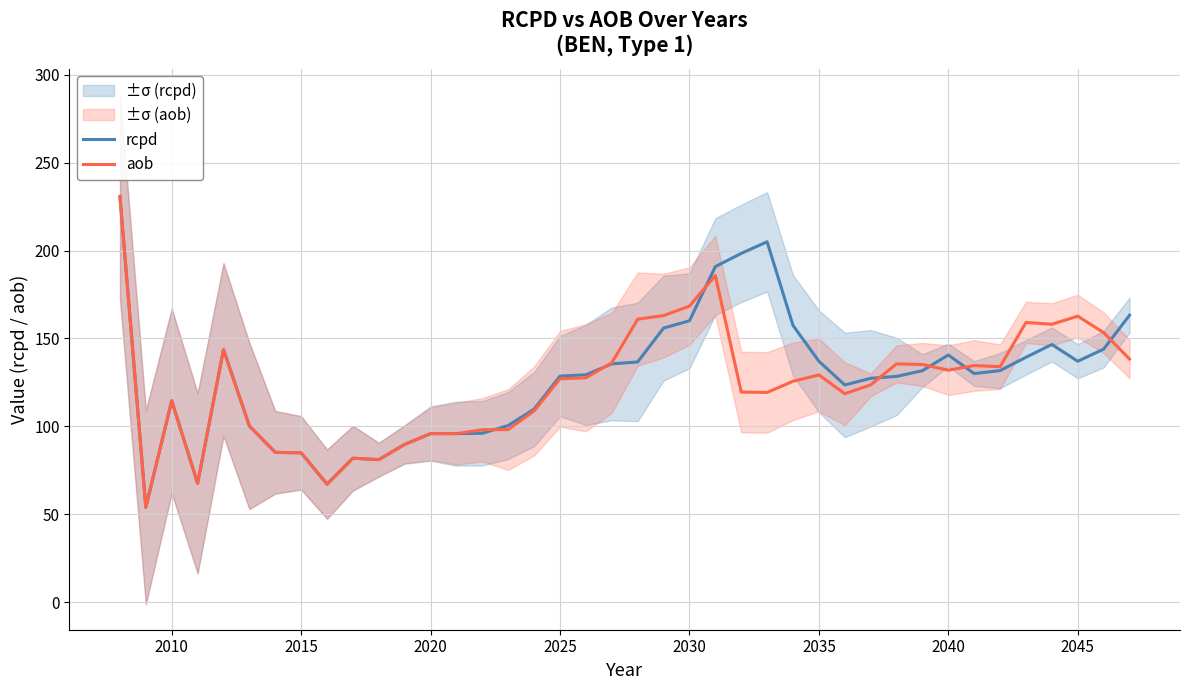

Is it true that rcpd equals 84.9 at 2015?

True